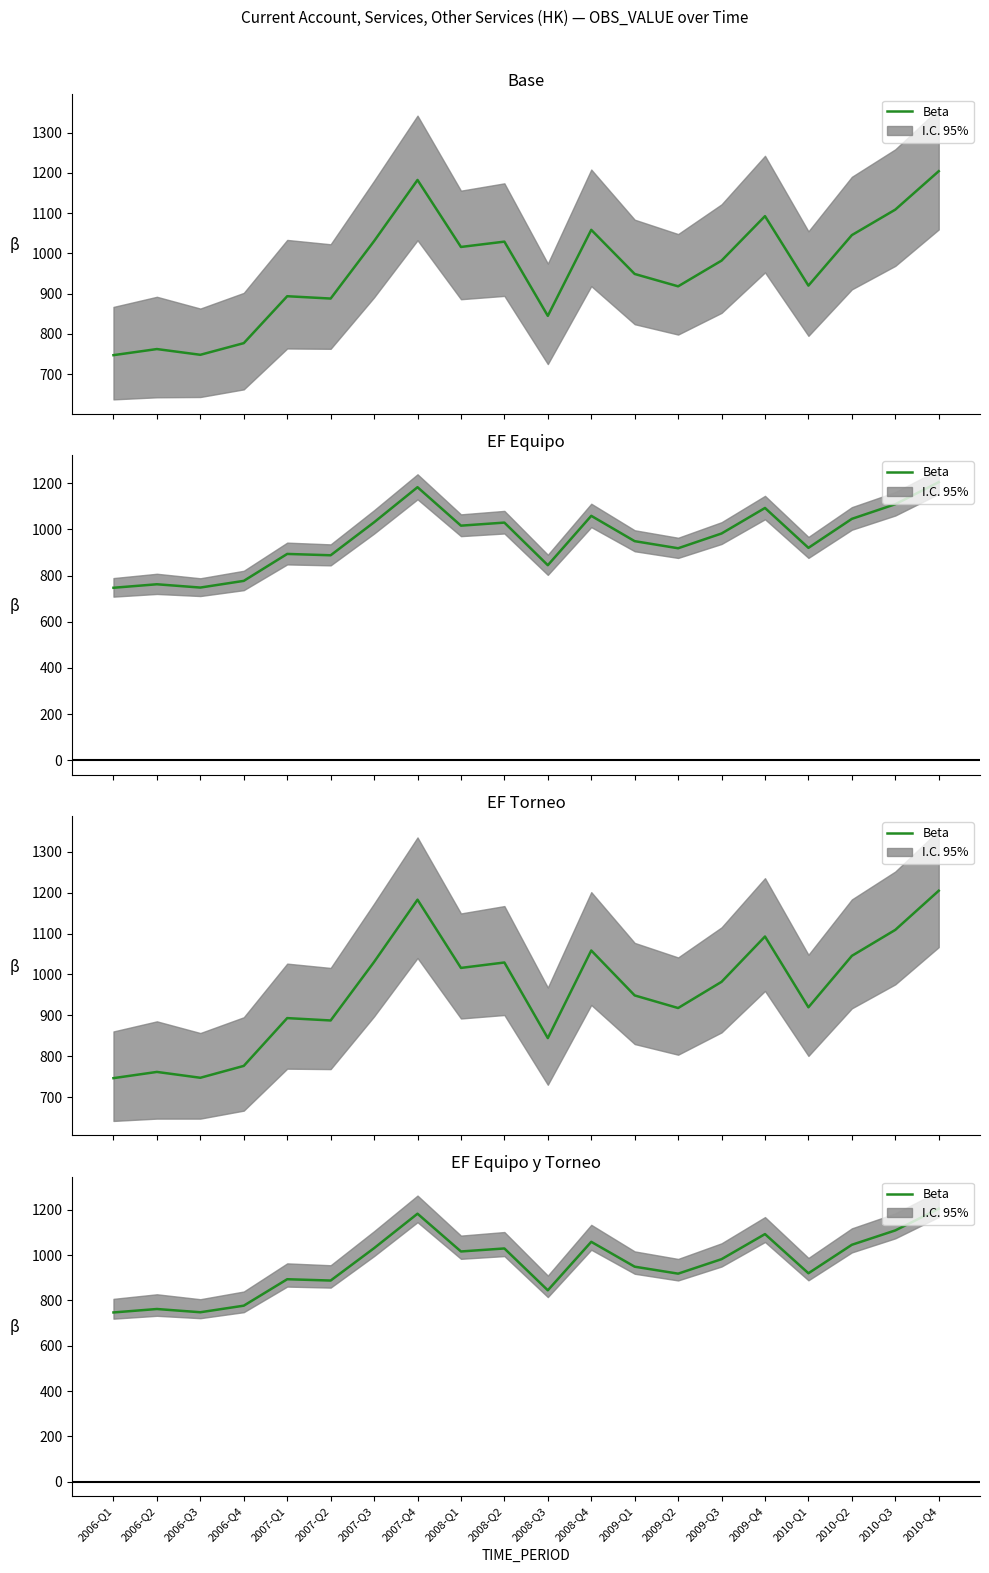

Reading right to left, list all the values displayed in this chart.

2010-Q4=1204.4	2010-Q3=1108.9	2010-Q2=1045.5	2010-Q1=919.9	2009-Q4=1092.6	2009-Q3=982.0	2009-Q2=918.1	2009-Q1=948.8	2008-Q4=1058.5	2008-Q3=844.6	2008-Q2=1029.2	2008-Q1=1016.0	2007-Q4=1182.6	2007-Q3=1030.5	2007-Q2=887.7	2007-Q1=893.5	2006-Q4=776.8	2006-Q3=747.8	2006-Q2=762.1	2006-Q1=746.9